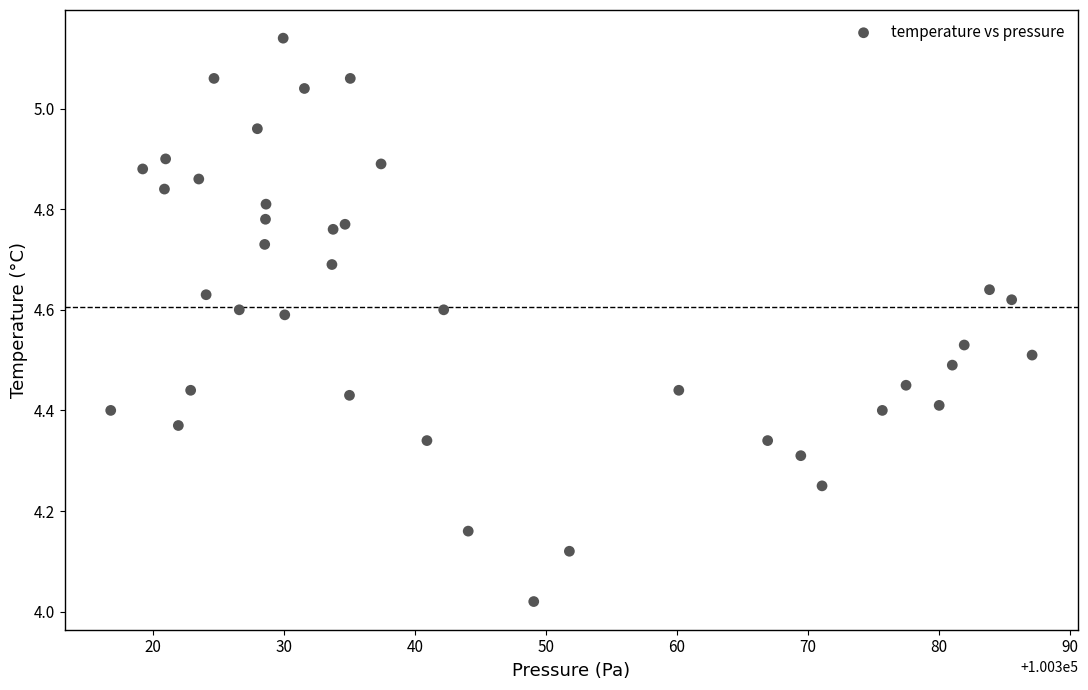

What is the range of Y values (max minus min)?

1.1